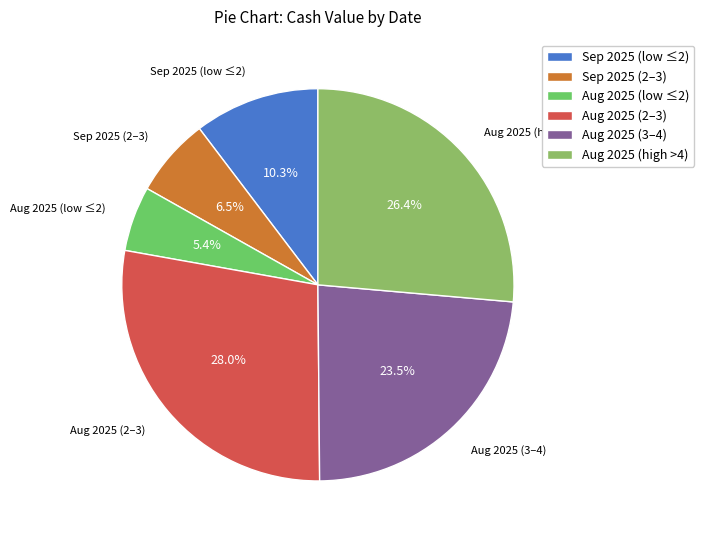

Between Aug 2025 (high >4) and Aug 2025 (low ≤2), which is larger?

Aug 2025 (high >4)